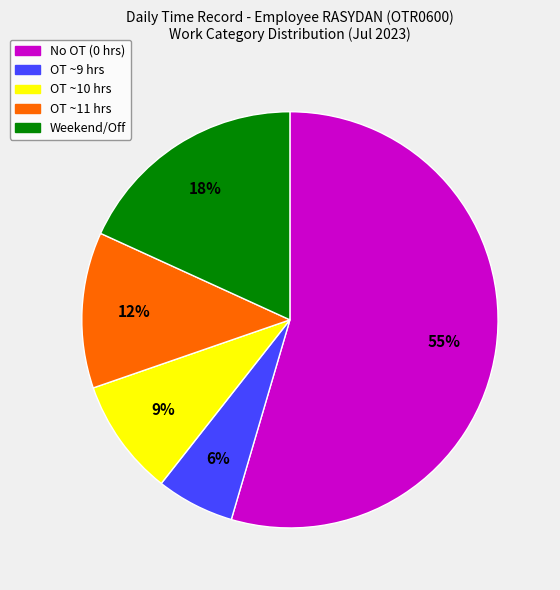

Is there a majority slice in this chart?

Yes